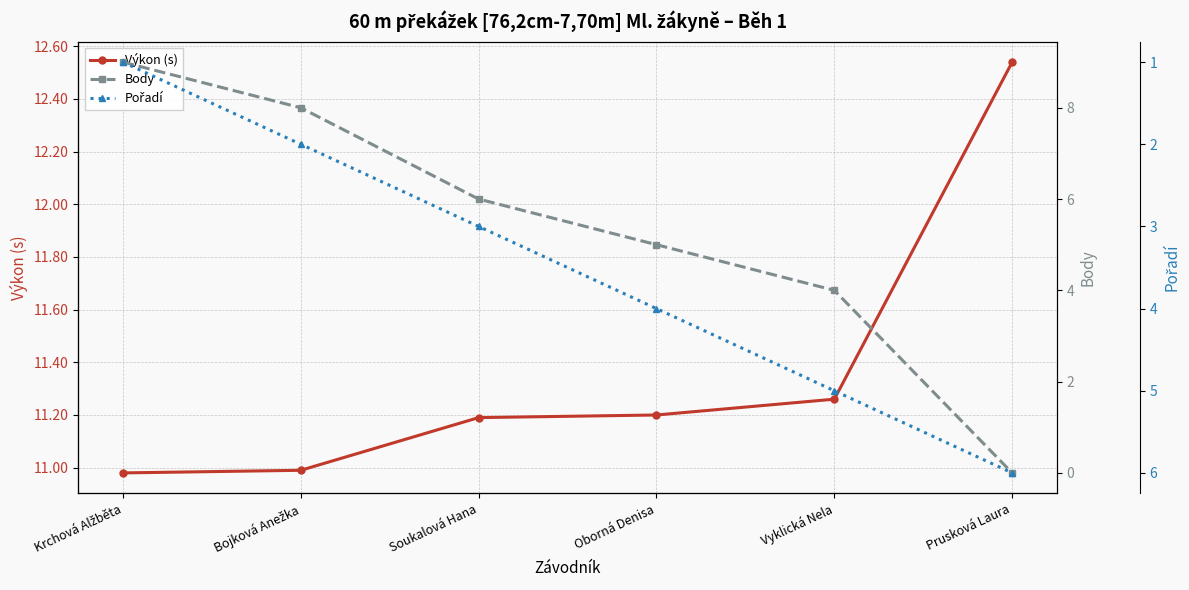

Rank the series by their average value, from highest to lowest.

Výkon (s), Body, Pořadí